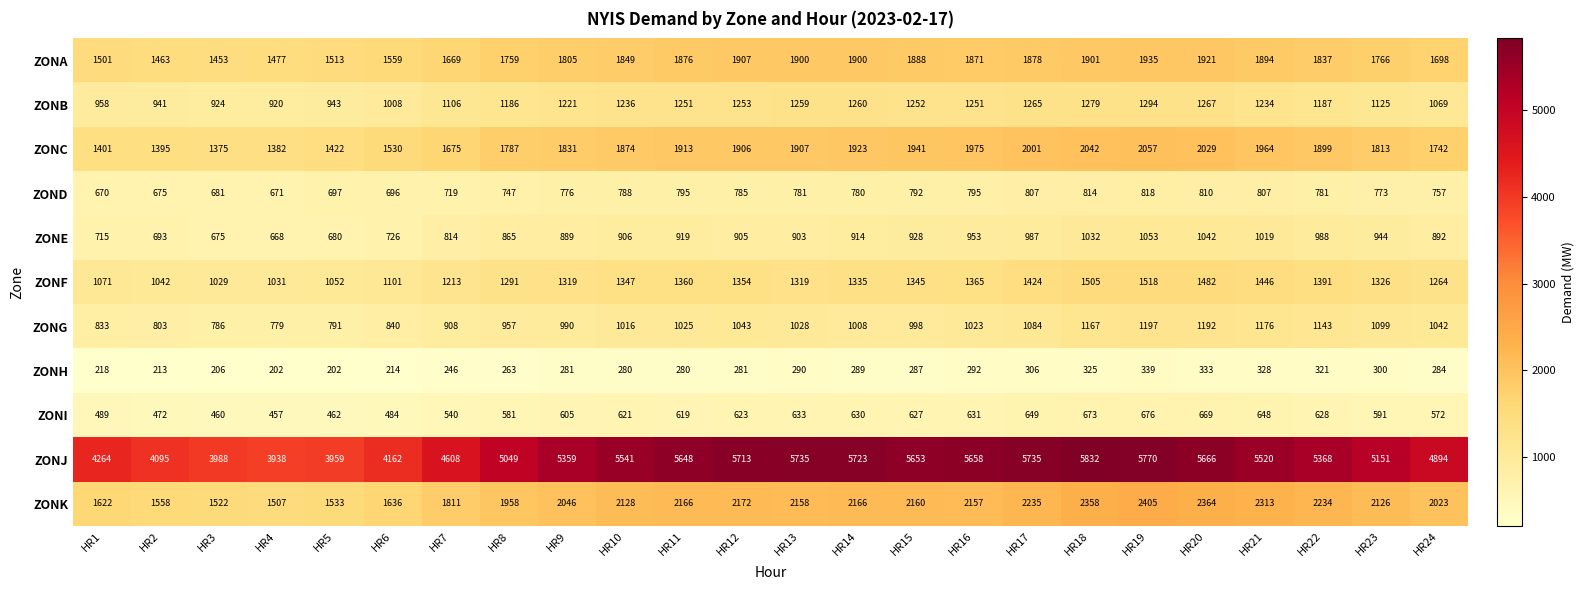

The value of ZONK at HR16 is 533. True or false?

False